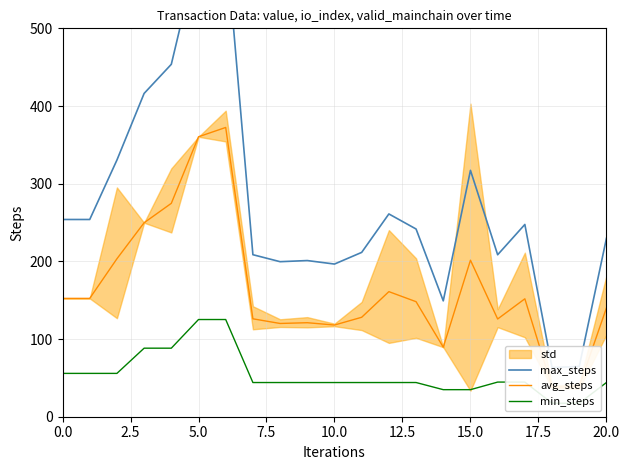

True or false: min_steps and max_steps intersect in this chart.

False